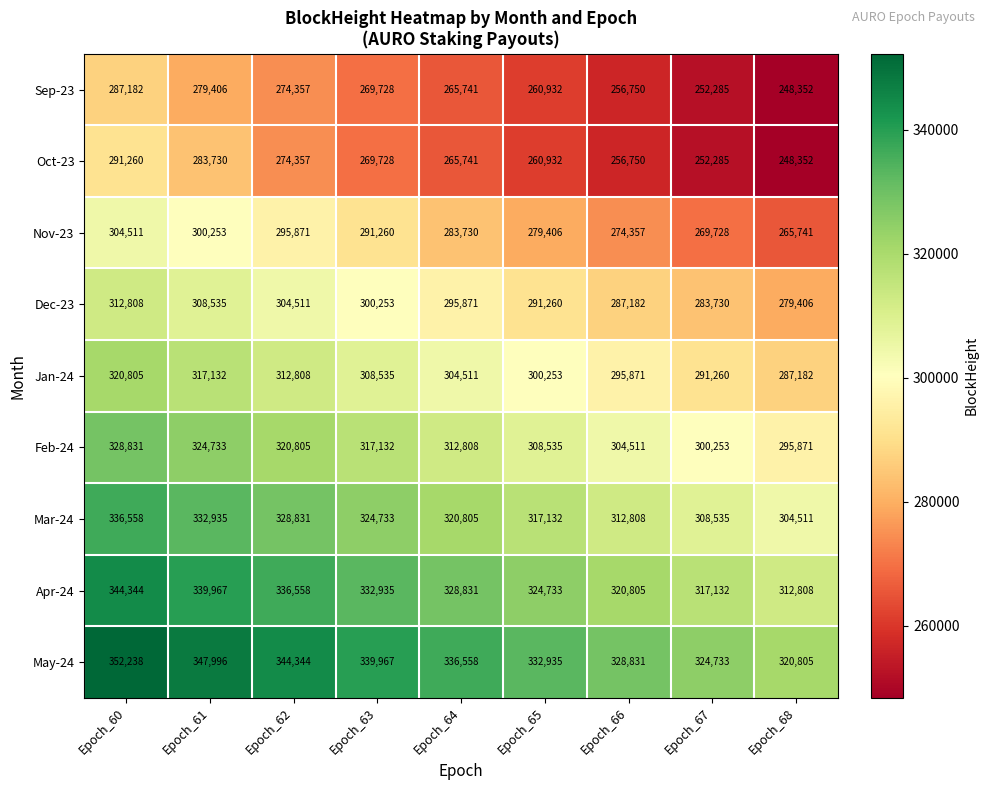

How many values in the Feb-24 series are below 312808?

4